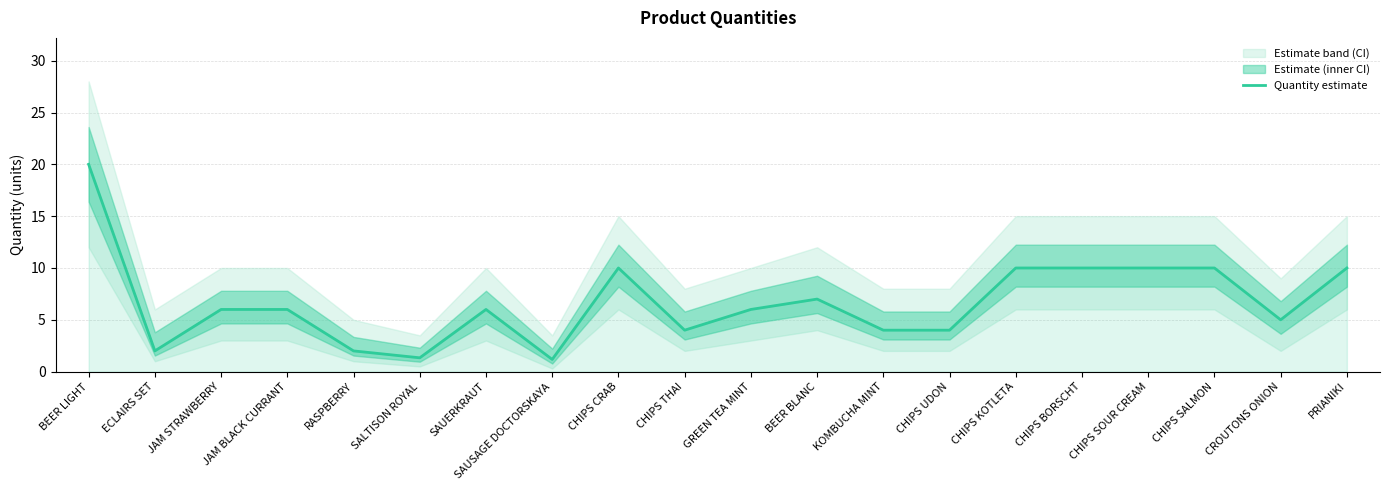

What is the label of the 18th point from the left?

CHIPS SALMON